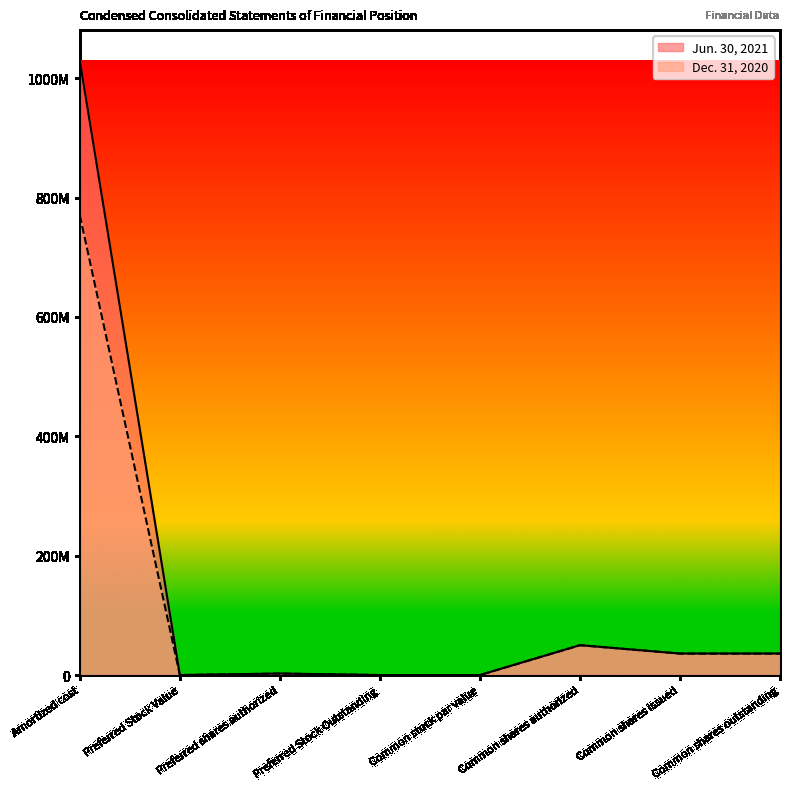

How many data points in Dec. 31, 2020 are above 35912243?

2